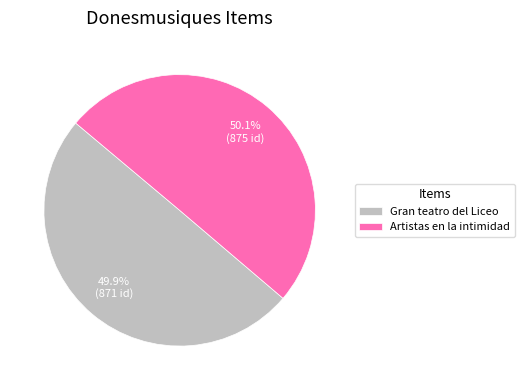

Is it true that Gran teatro del Liceo is 56% of the pie?

False